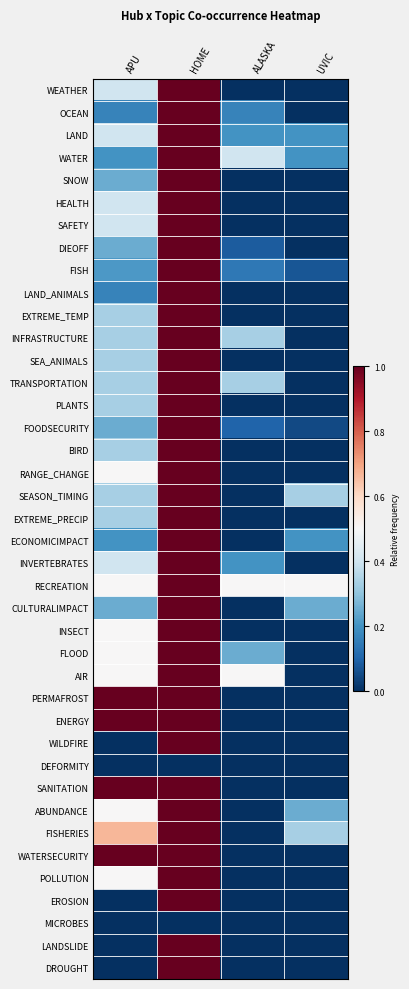

Which series has the widest spread of values?

WEATHER